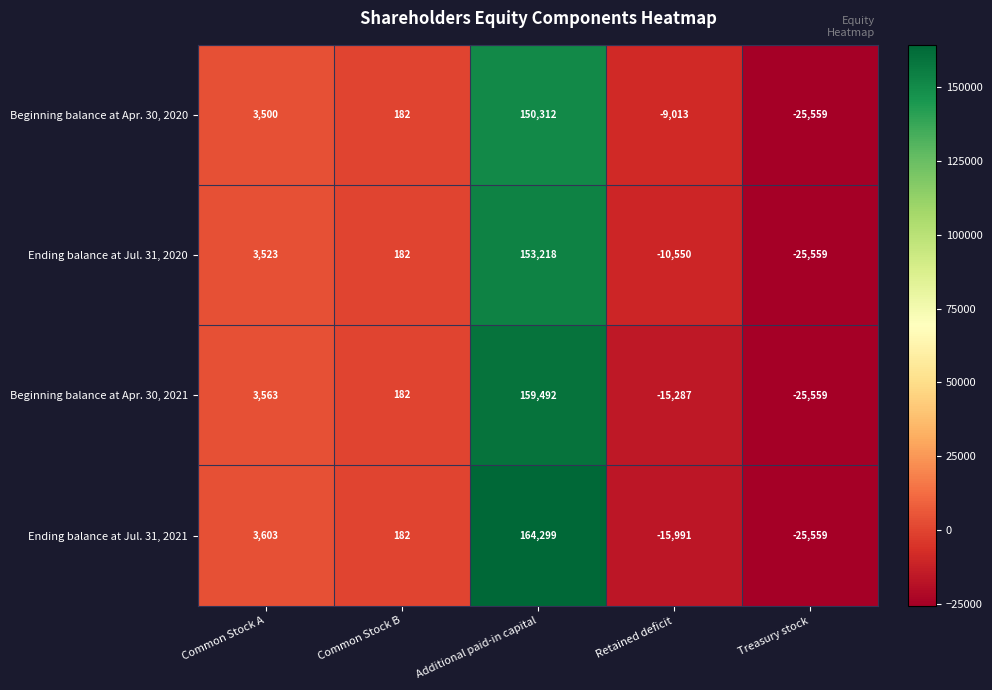

How many negative values does the Beginning balance at Apr. 30, 2021 series have?

2